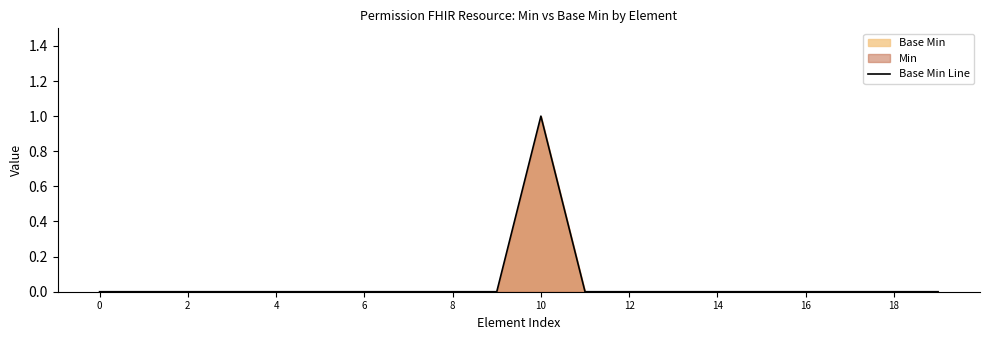

True or false: there are more than 2 points higher than both neighbors.

False